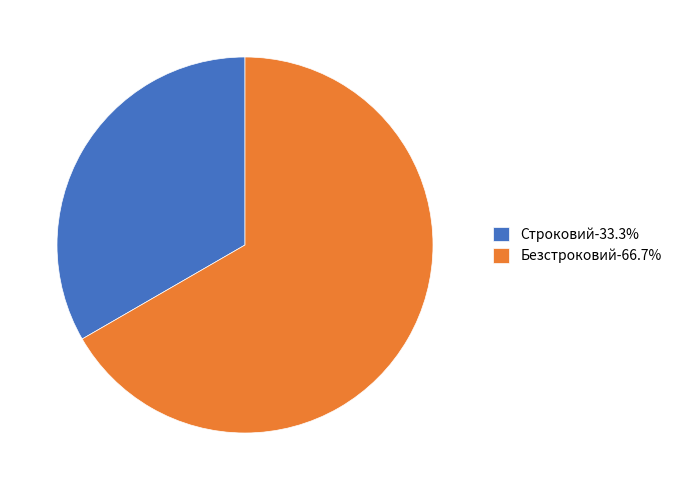

What is the majority slice?

Безстроковий